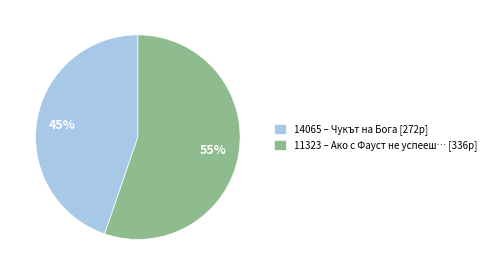

To the nearest percent, what is the average slice percentage?

50%